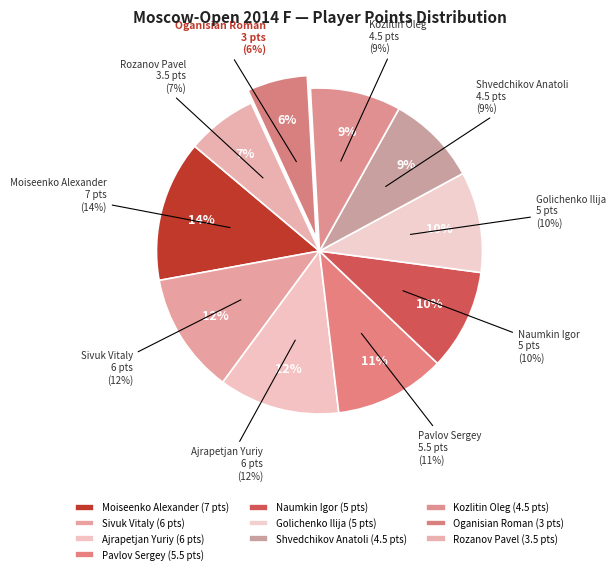

True or false: Rozanov Pavel accounts for 1% of the total.

False